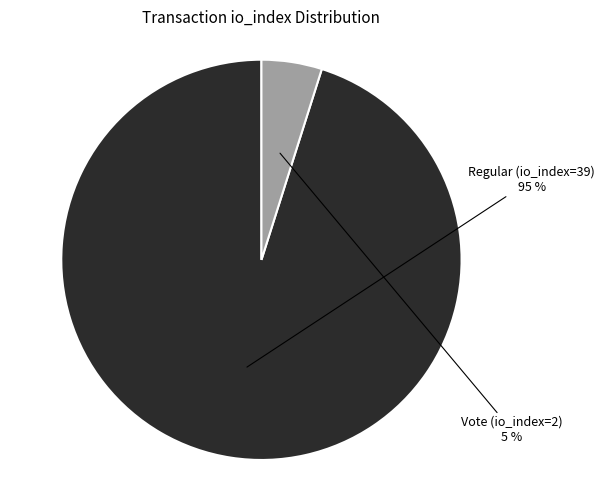

To the nearest percent, what is the average slice percentage?

50%